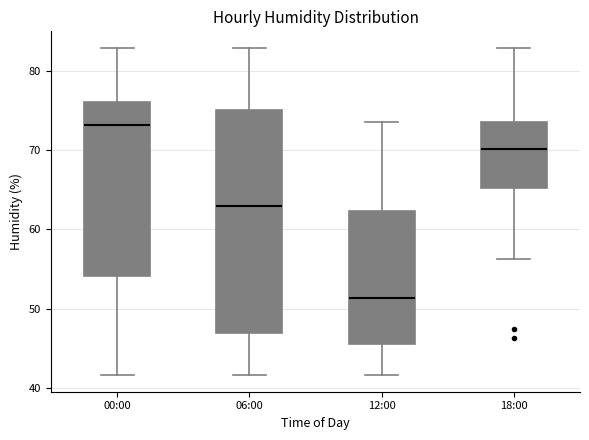

Where does the upper whisker of the box for 18:00 end on the y-axis? The values are not printed on the chart, so give them approximately, as read against the axis.

83